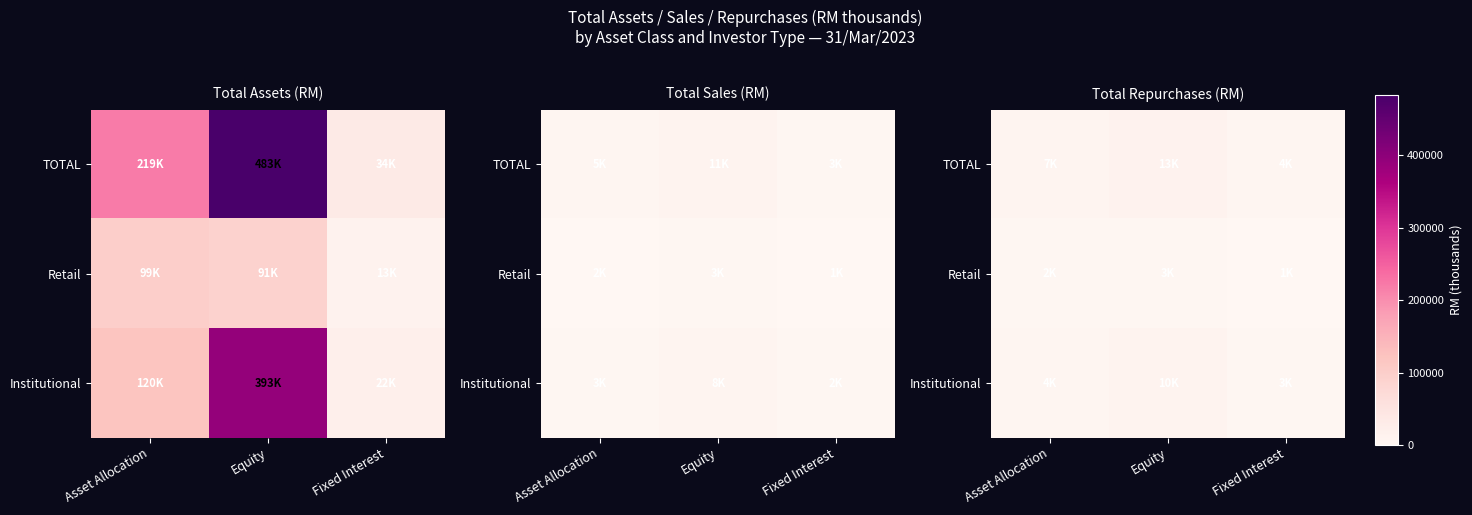

The value of Retail at Asset Allocation is 1301.4. True or false?

False